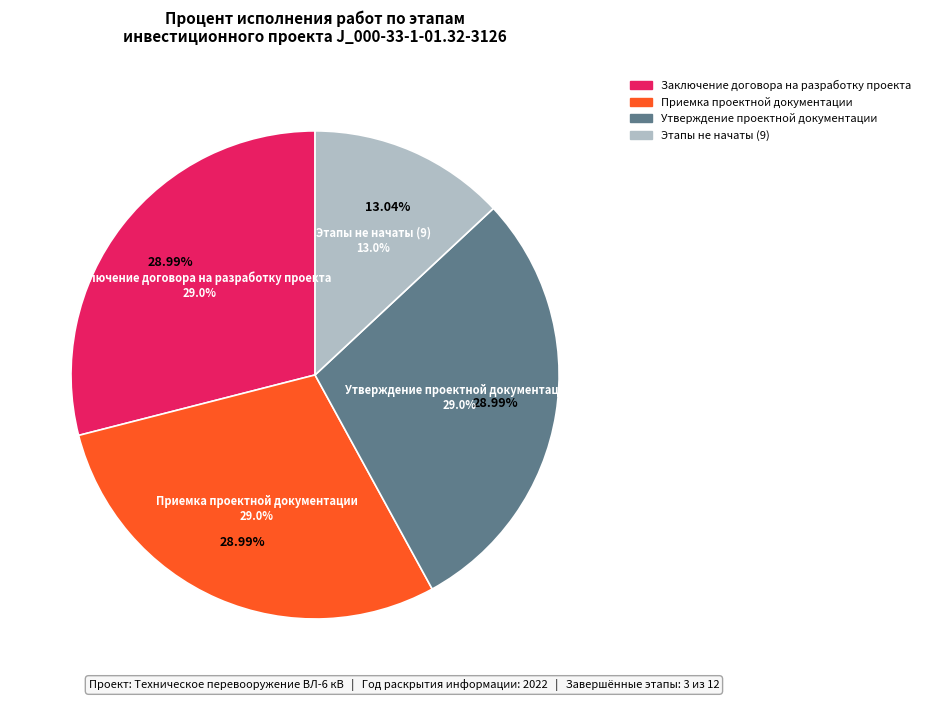

Is there a majority slice in this chart?

No